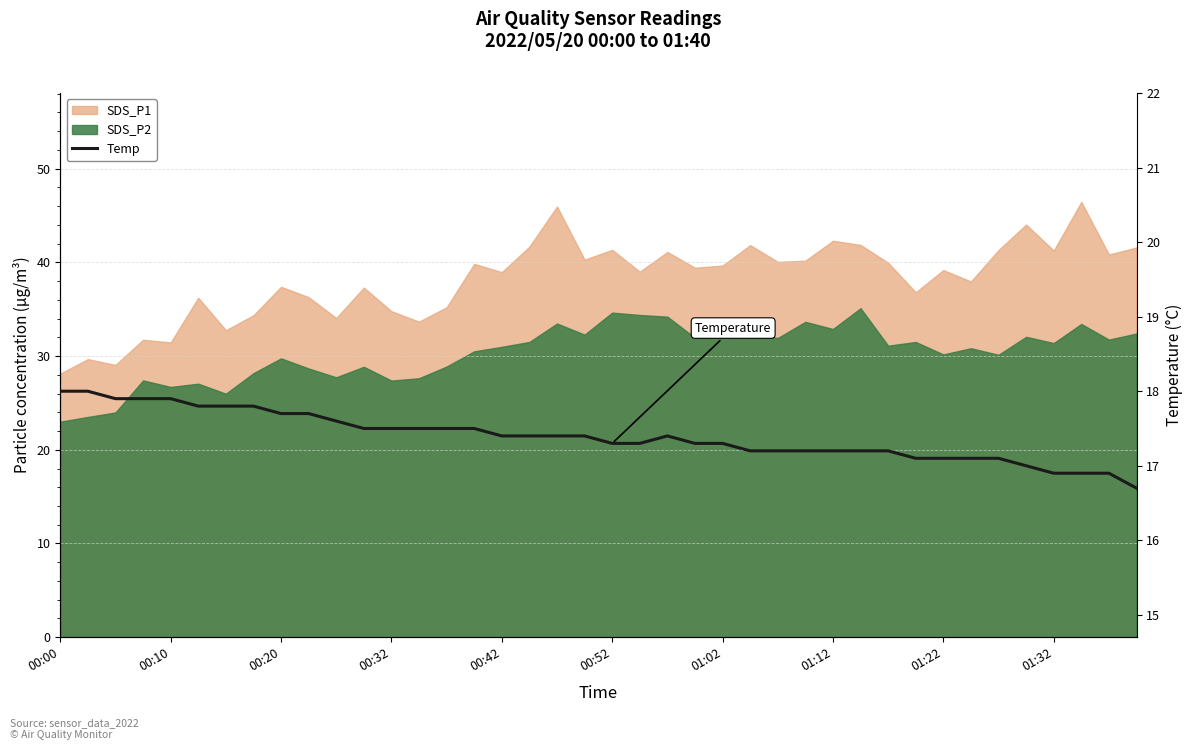

What is the sum of all values?

695.8